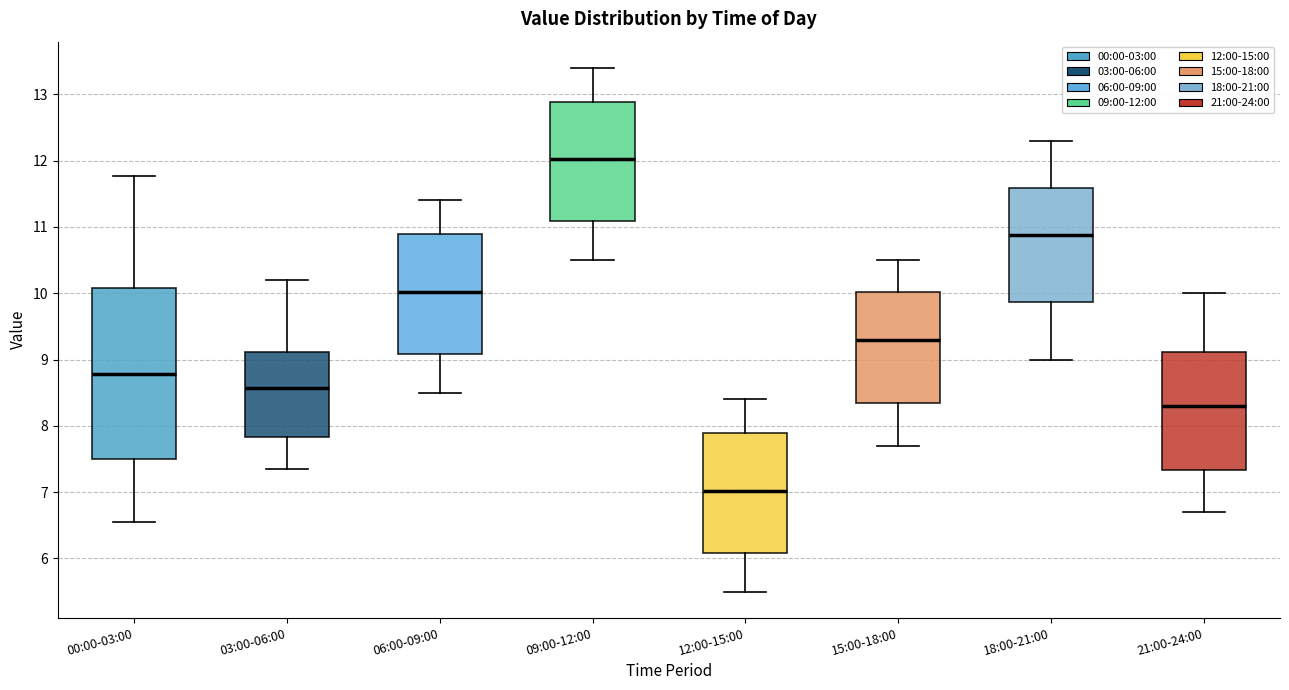

Where is the lower edge of the box for 18:00-21:00 on the y-axis? The values are not printed on the chart, so give them approximately, as read against the axis.

9.9